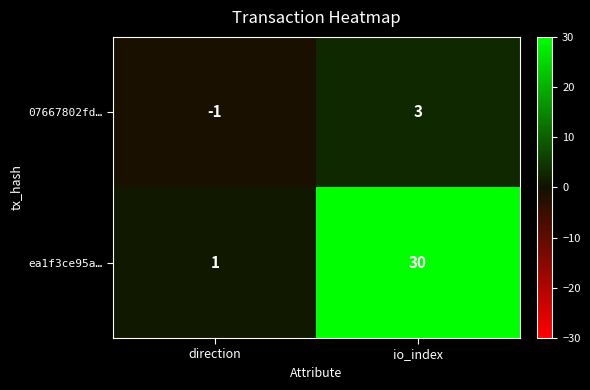

What is the total value across all series at io_index?

33